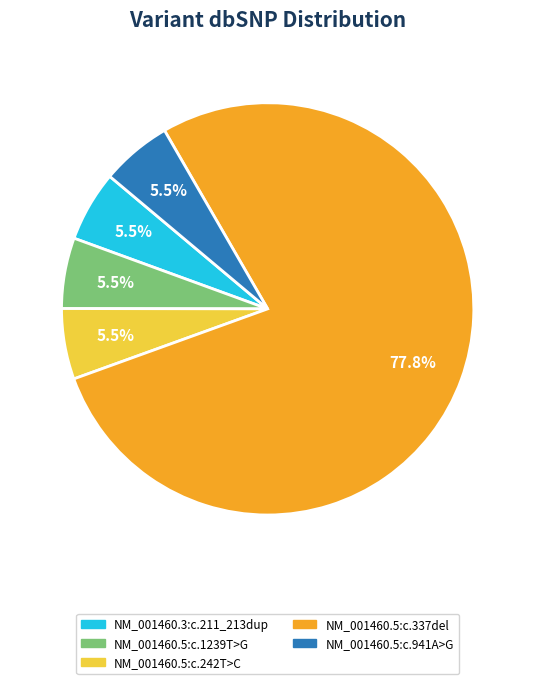

Combined, do NM_001460.5:c.337del and NM_001460.5:c.242T>C account for over 50%?

Yes